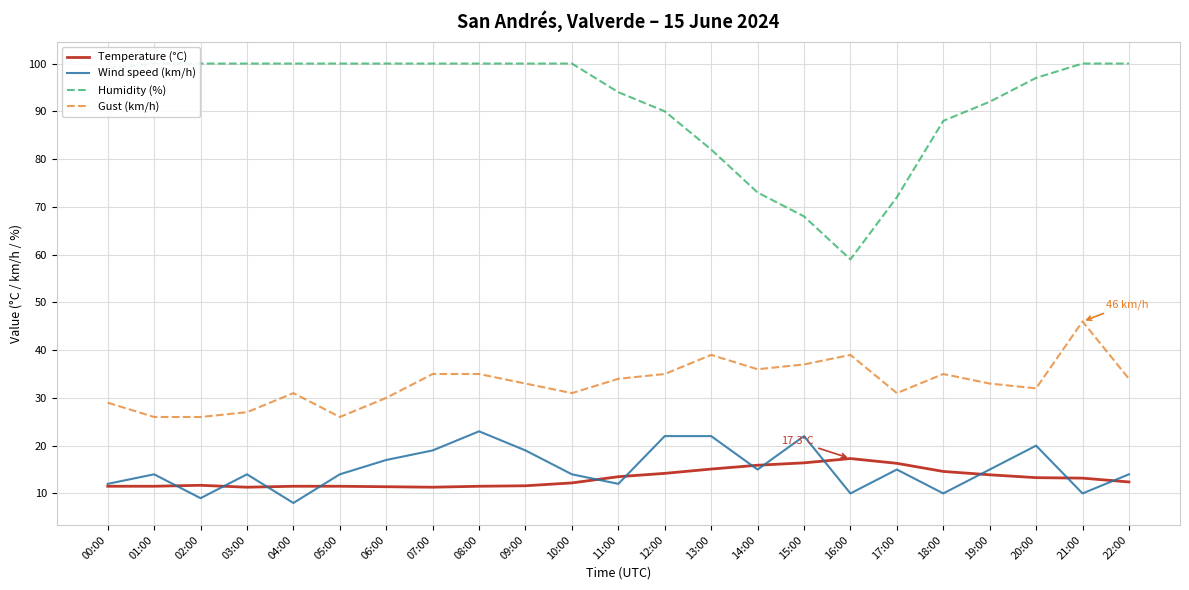

Reading left to right, list all the values displayed in this chart.

Temperature (°C): 00:00=11.5	01:00=11.5	02:00=11.7	03:00=11.3	04:00=11.5	05:00=11.5	06:00=11.4	07:00=11.3	08:00=11.5	09:00=11.6	10:00=12.2	11:00=13.5	12:00=14.2	13:00=15.1	14:00=15.9	15:00=16.4	16:00=17.3	17:00=16.3	18:00=14.6	19:00=13.9	20:00=13.3	21:00=13.2	22:00=12.4
Wind speed (km/h): 00:00=12.0	01:00=14.0	02:00=9.0	03:00=14.0	04:00=8.0	05:00=14.0	06:00=17.0	07:00=19.0	08:00=23.0	09:00=19.0	10:00=14.0	11:00=12.0	12:00=22.0	13:00=22.0	14:00=15.0	15:00=22.0	16:00=10.0	17:00=15.0	18:00=10.0	19:00=15.0	20:00=20.0	21:00=10.0	22:00=14.0
Humidity (%): 00:00=99.0	01:00=100.0	02:00=100.0	03:00=100.0	04:00=100.0	05:00=100.0	06:00=100.0	07:00=100.0	08:00=100.0	09:00=100.0	10:00=100.0	11:00=94.0	12:00=90.0	13:00=82.0	14:00=73.0	15:00=68.0	16:00=59.0	17:00=72.0	18:00=88.0	19:00=92.0	20:00=97.0	21:00=100.0	22:00=100.0
Gust (km/h): 00:00=29.0	01:00=26.0	02:00=26.0	03:00=27.0	04:00=31.0	05:00=26.0	06:00=30.0	07:00=35.0	08:00=35.0	09:00=33.0	10:00=31.0	11:00=34.0	12:00=35.0	13:00=39.0	14:00=36.0	15:00=37.0	16:00=39.0	17:00=31.0	18:00=35.0	19:00=33.0	20:00=32.0	21:00=46.0	22:00=34.0